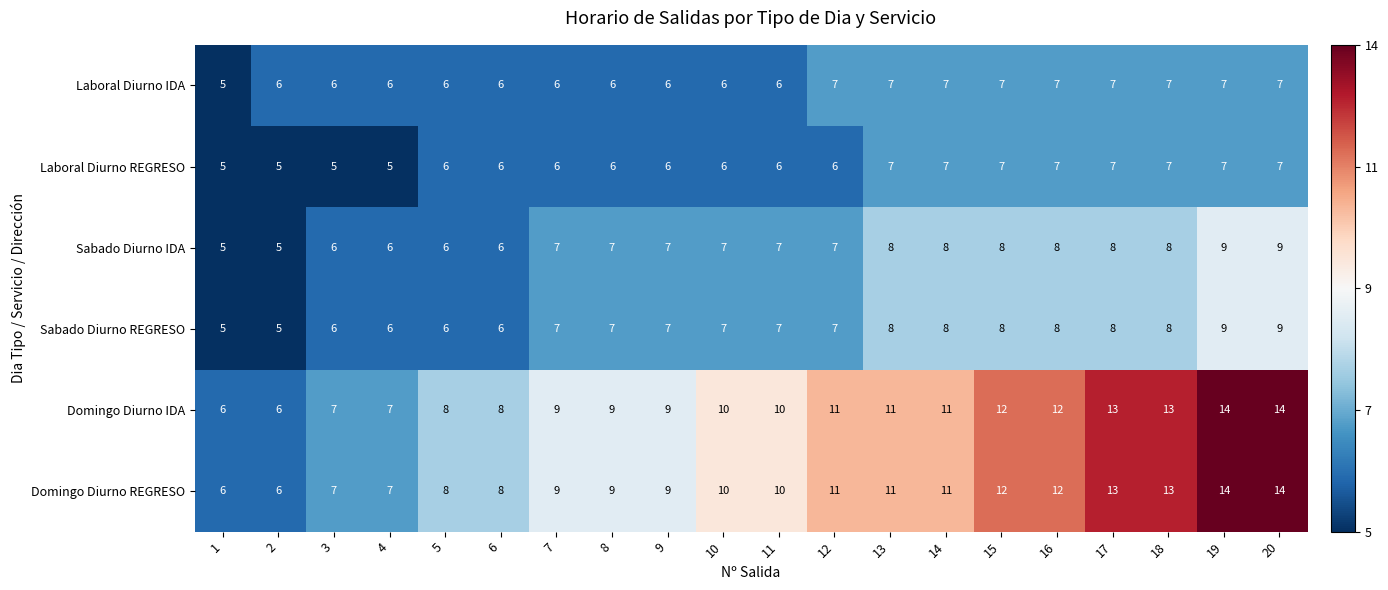

What is the approximate value of Domingo Diurno REGRESO at 7?

9